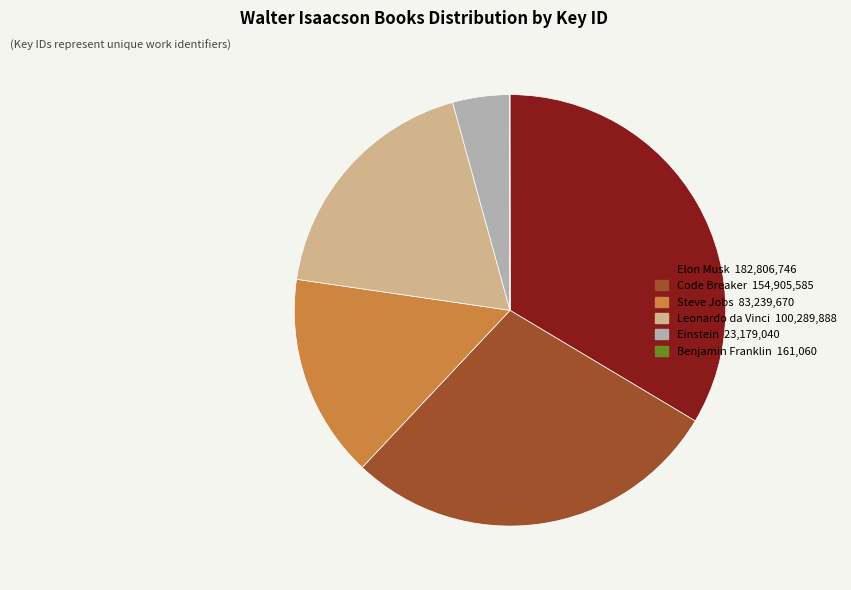

What is the largest slice in the pie chart?

Elon Musk